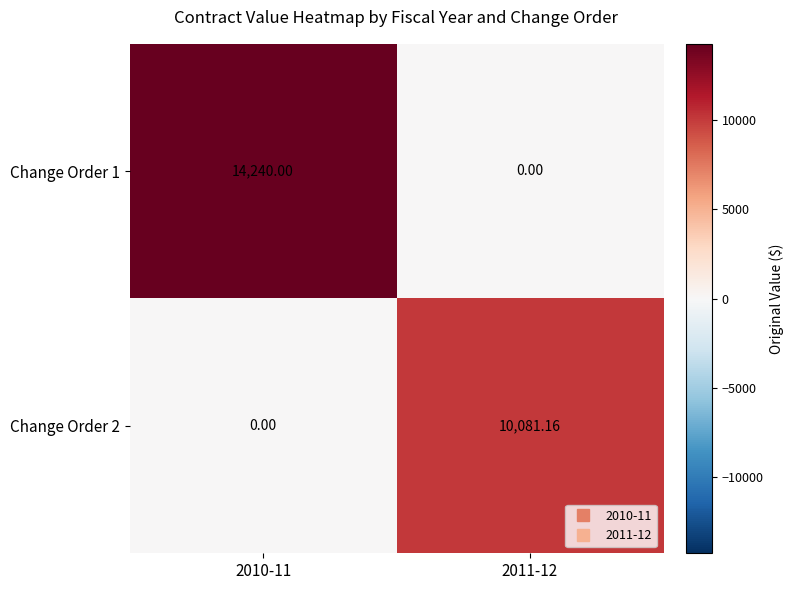

How many values in the Change Order 2 series are below 10081?

1